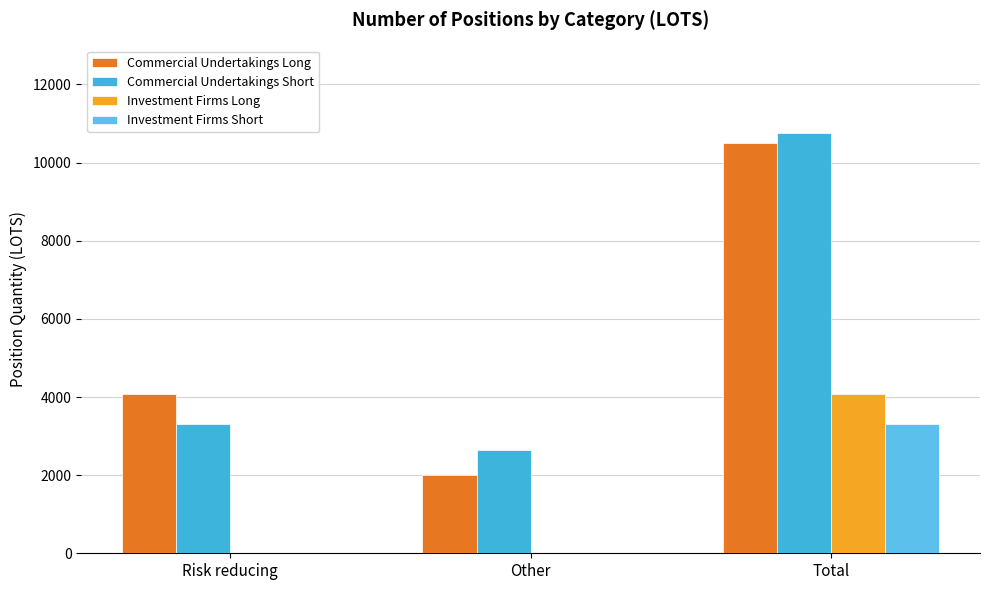

The value of Commercial Undertakings Long at Total is 4305.3. True or false?

False